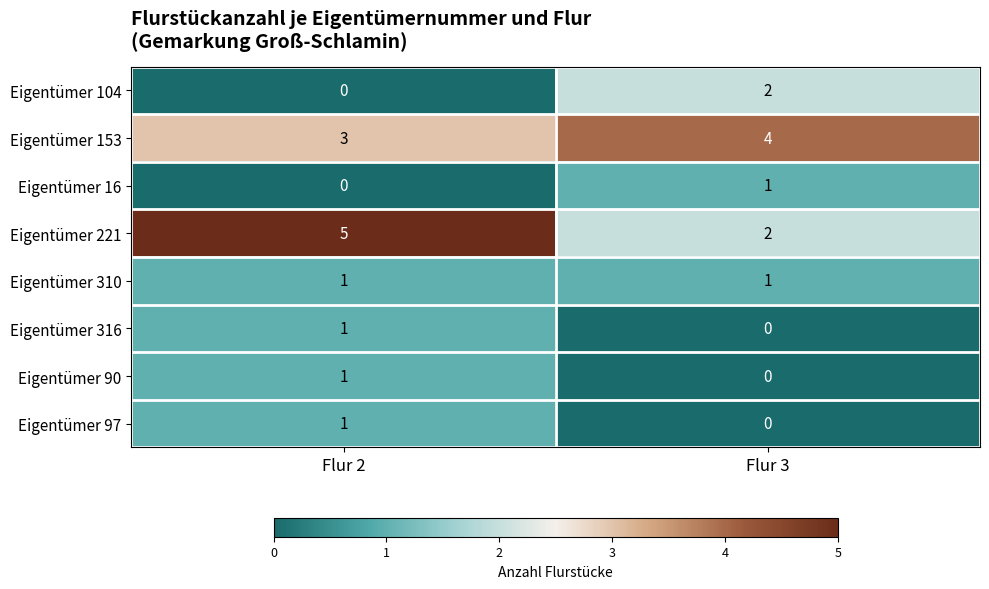

What is the spread (max minus min) of values at Flur 3?

4